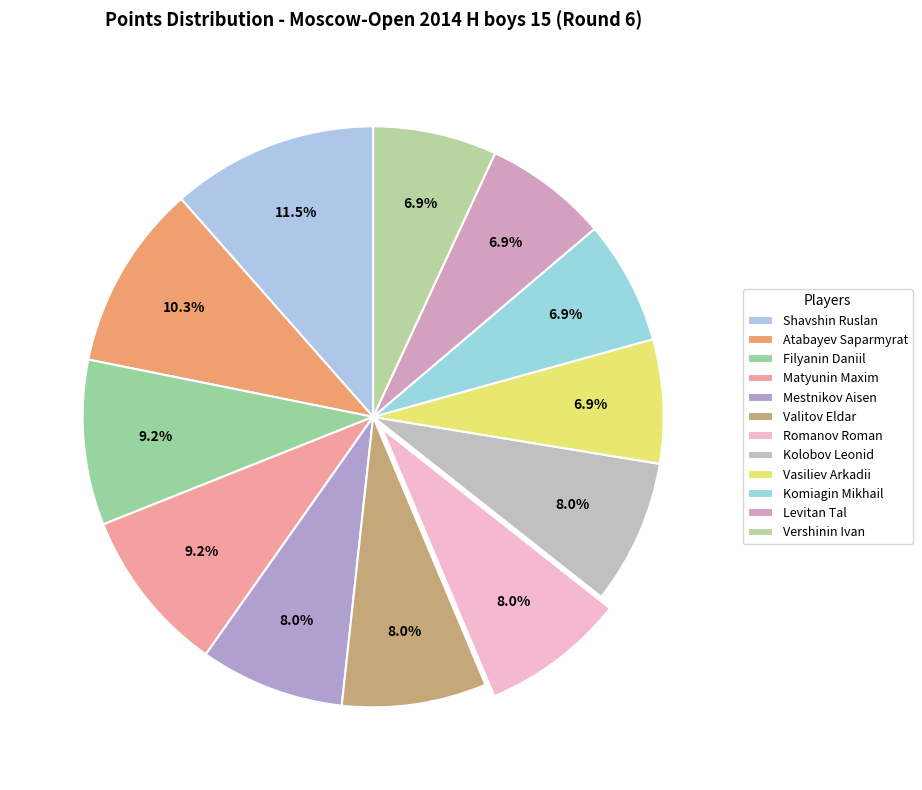

Which category has the smallest portion of the pie?

Vasiliev Arkadii